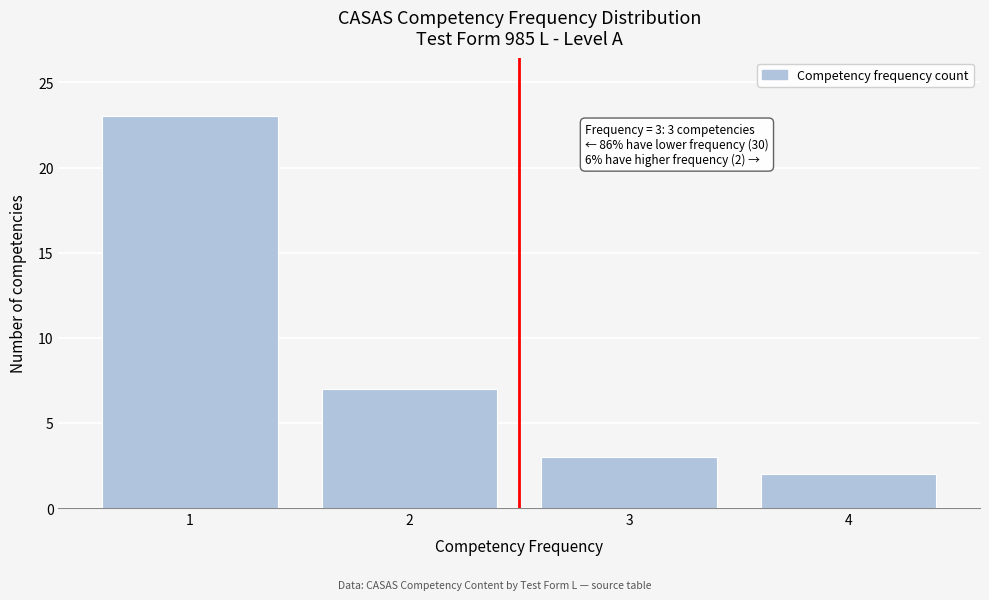

Reading left to right, list all the values displayed in this chart.

1=23	2=7	3=3	4=2